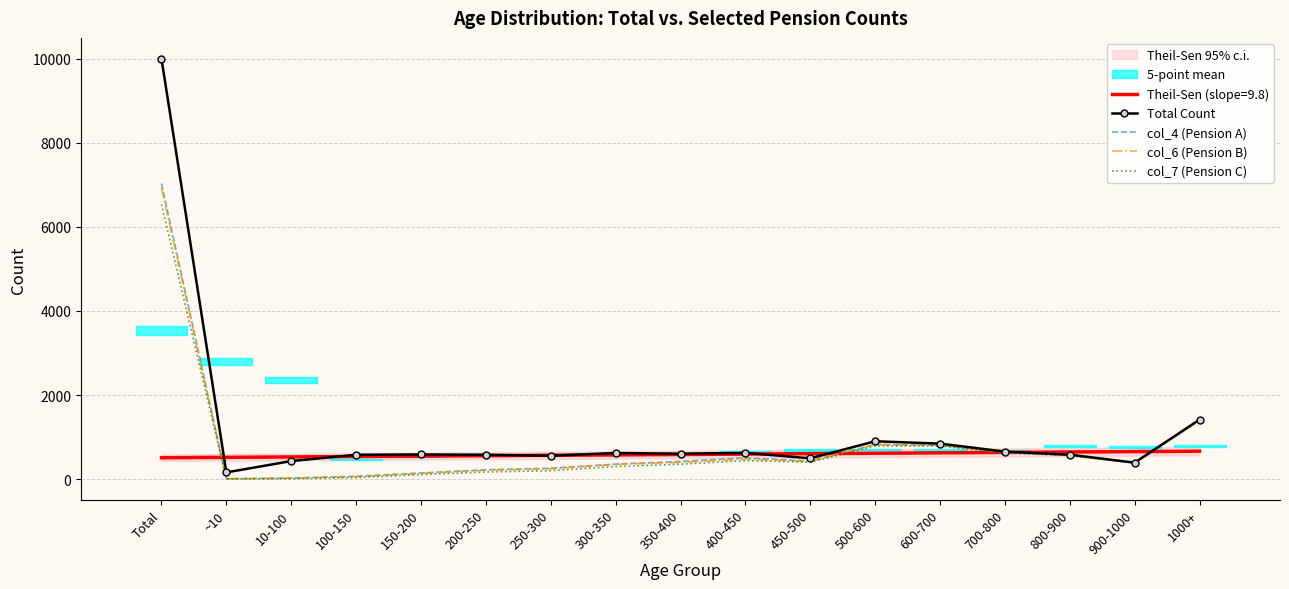

Between 100-150 and 900-1000, which is larger?

100-150